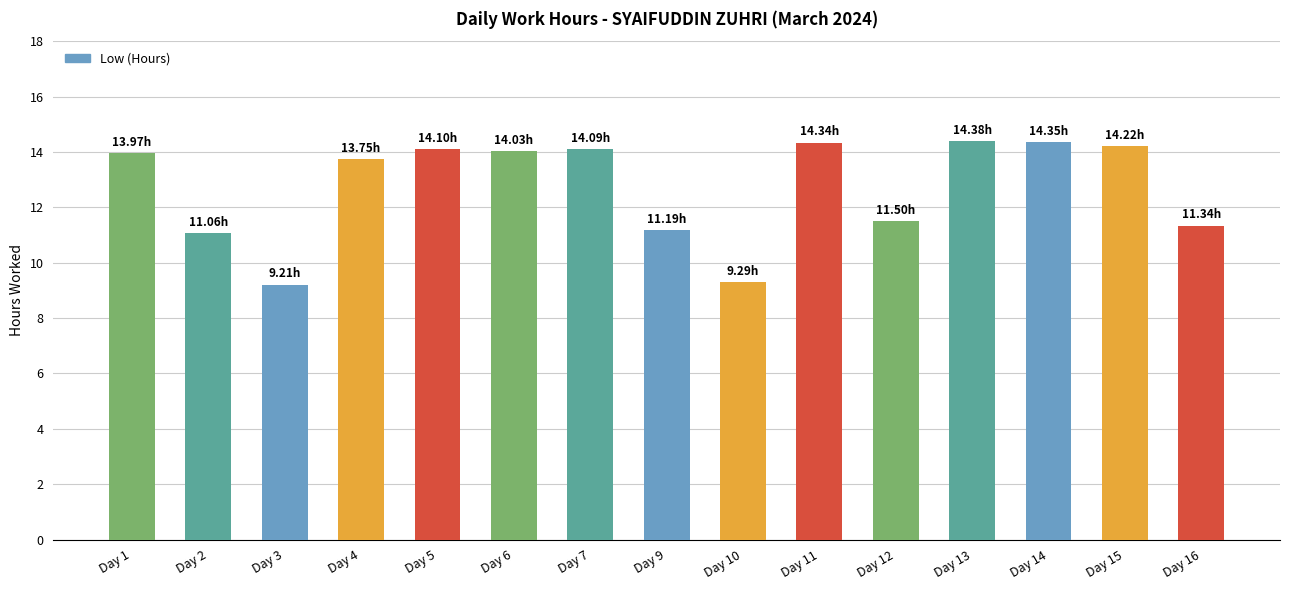

True or false: the data shows 24.2 at Day 14.

False